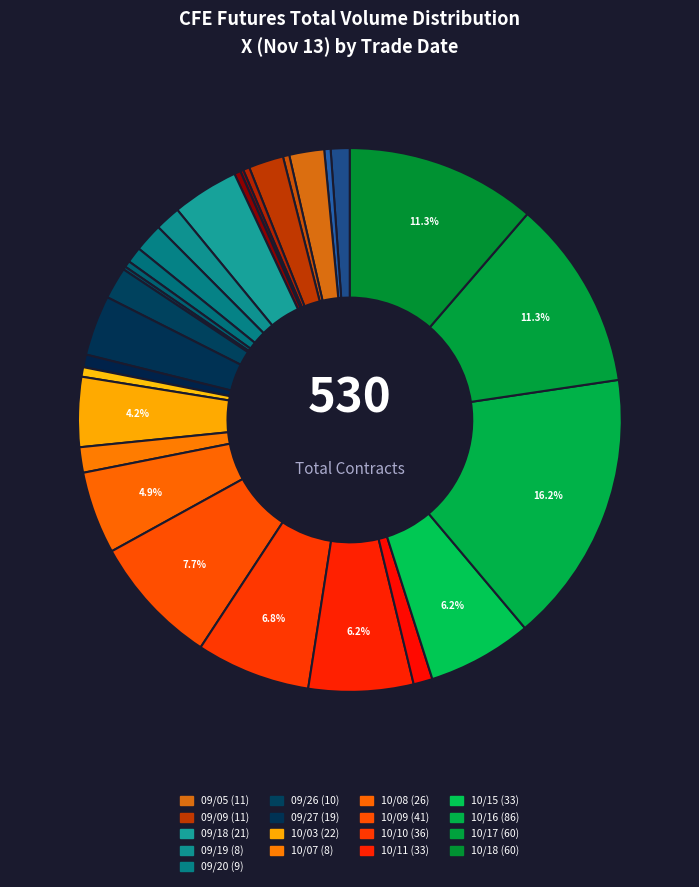

To the nearest percent, what is the average slice percentage?

3%